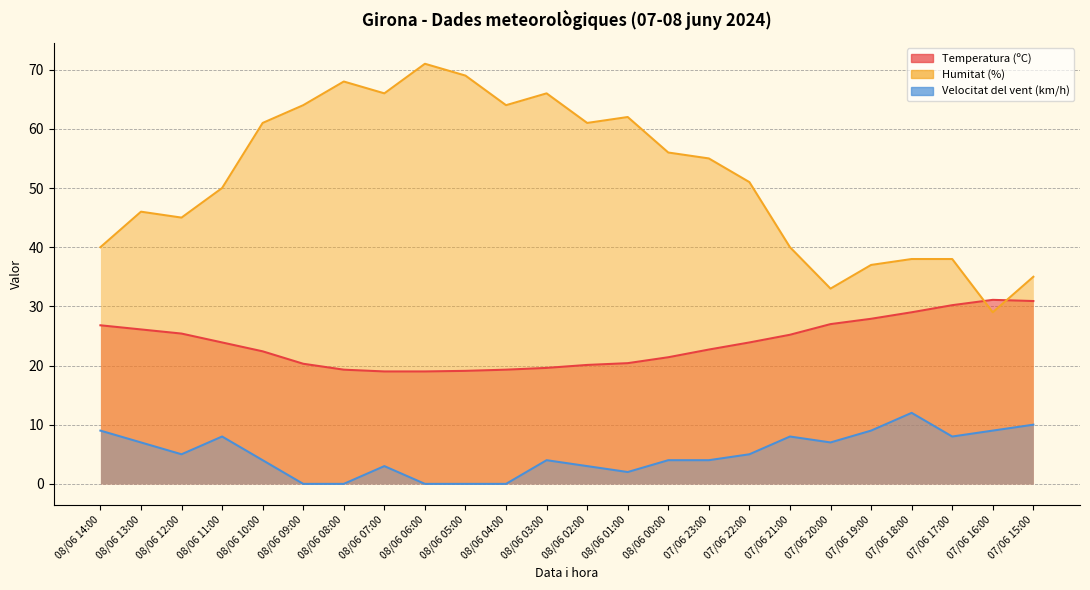

What position from the left is 08/06 09:00?

6